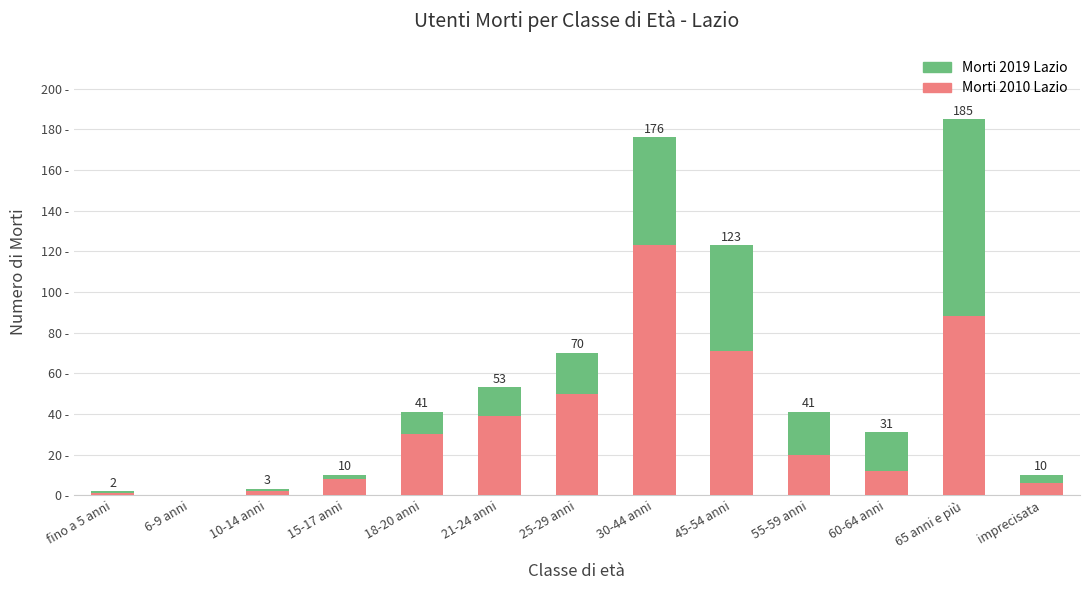

Are the bars grouped side by side (vs. stacked)?

No